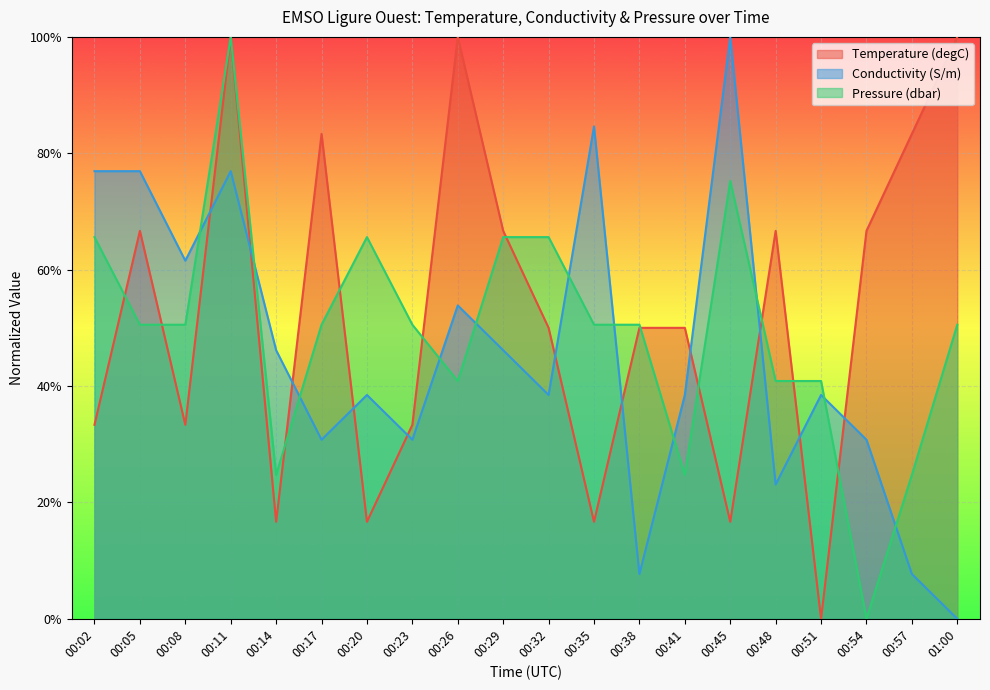

What is the label of the 15th point from the left?

00:45